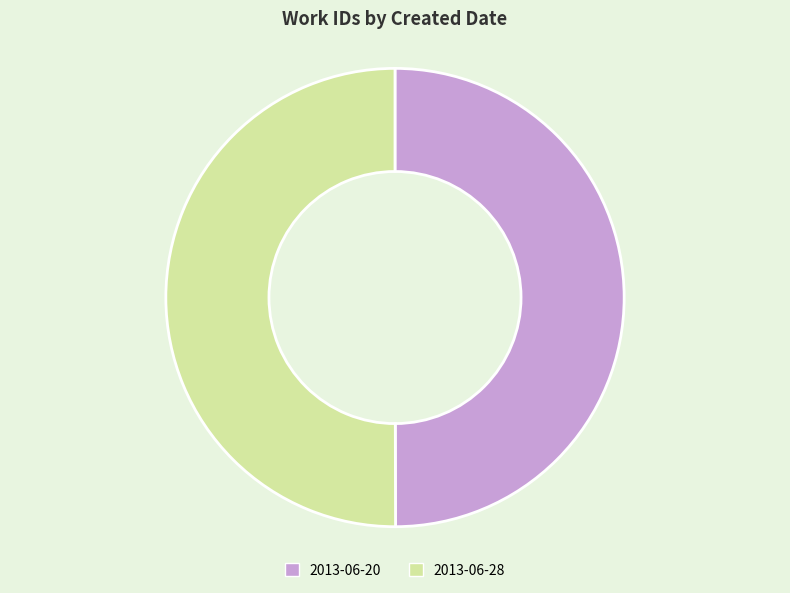

Is the sum of 2013-06-20 and 2013-06-28 greater than half?

Yes